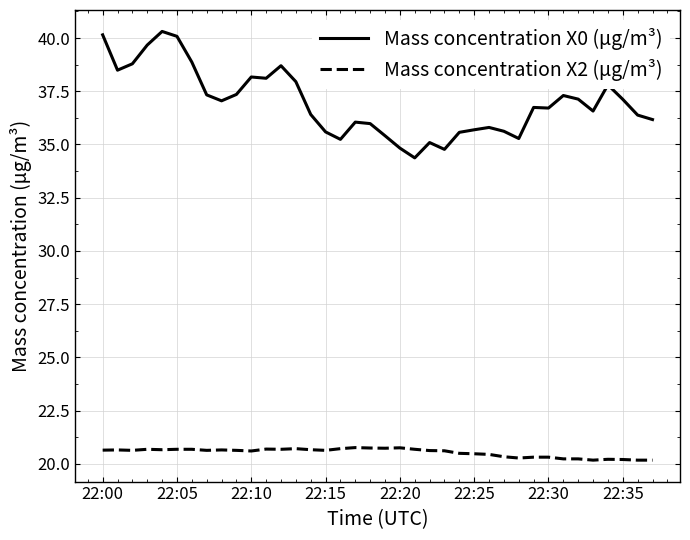

In Mass concentration X0 (μg/m³), how many points are higher than both neighbors (excluding endpoints)?

9